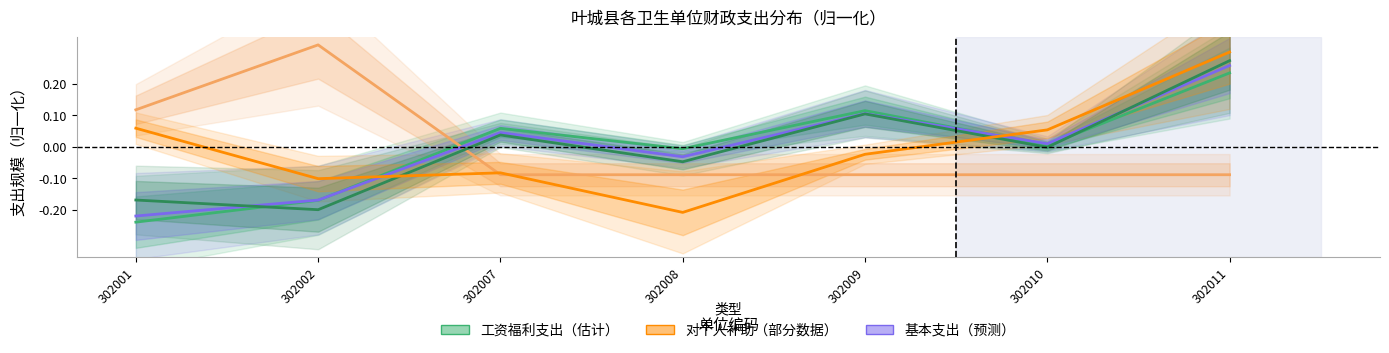

How many values in the 对个人和家庭的补助支出 series are below 0?

4